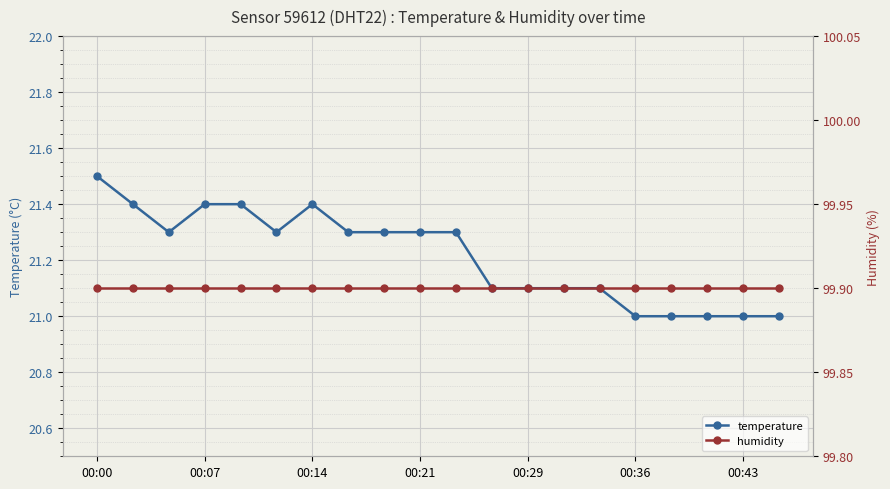

What is the difference between the maximum and minimum values in the temperature series?

0.5